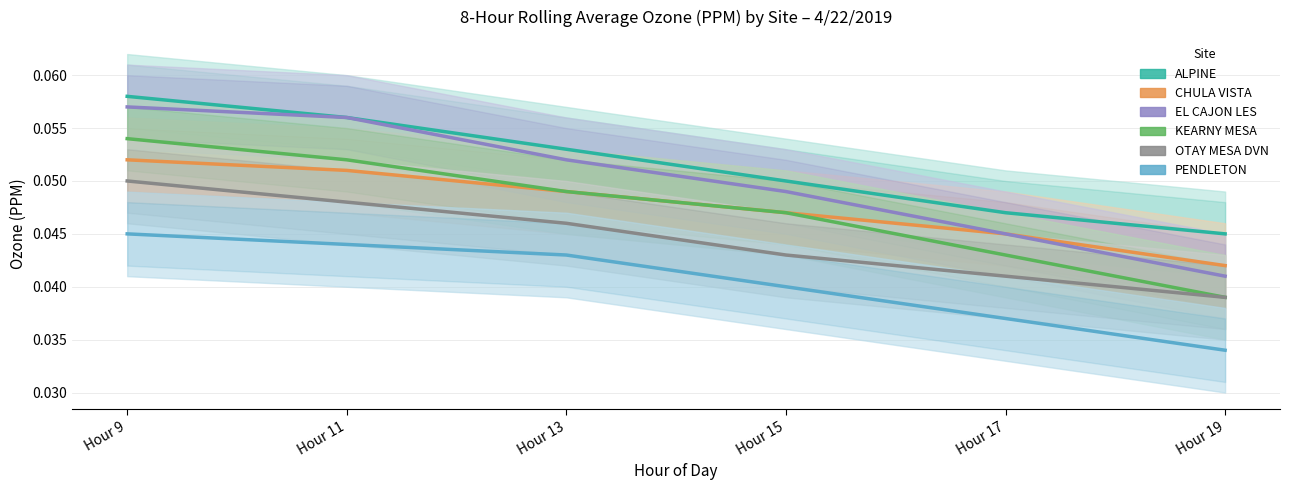

The value of OTAY MESA DVN at Hour 11 is 0.0. True or false?

False